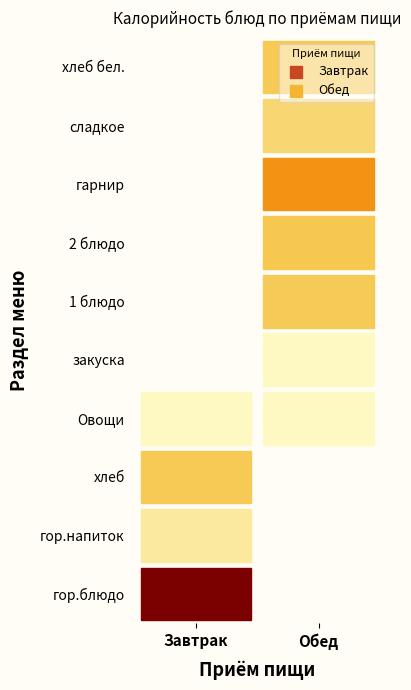

What is the difference between the maximum and minimum values in the Завтрак series?

538.2